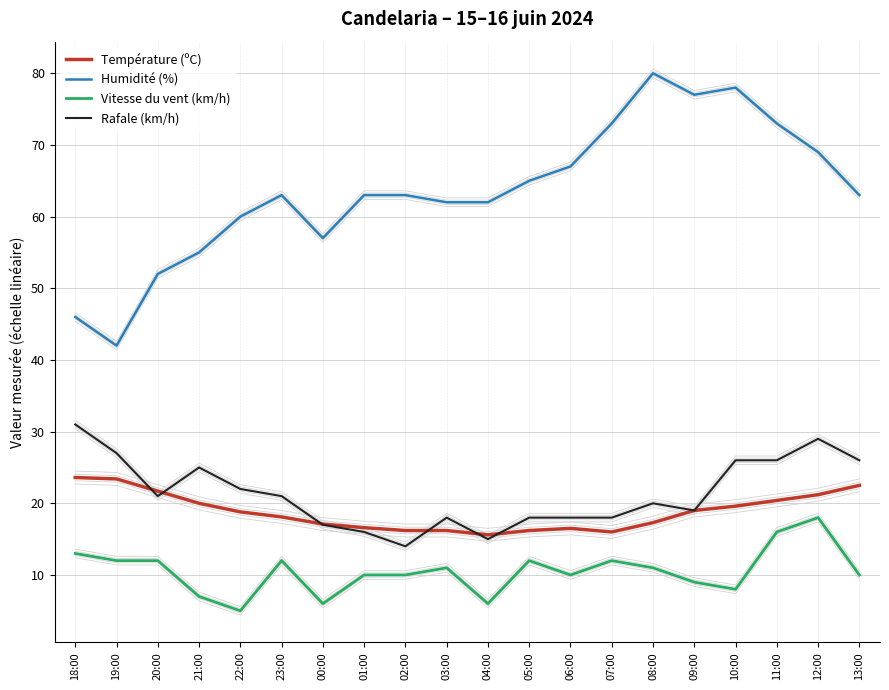

Where is the first local maximum for Vitesse du vent (km/h)?

23:00